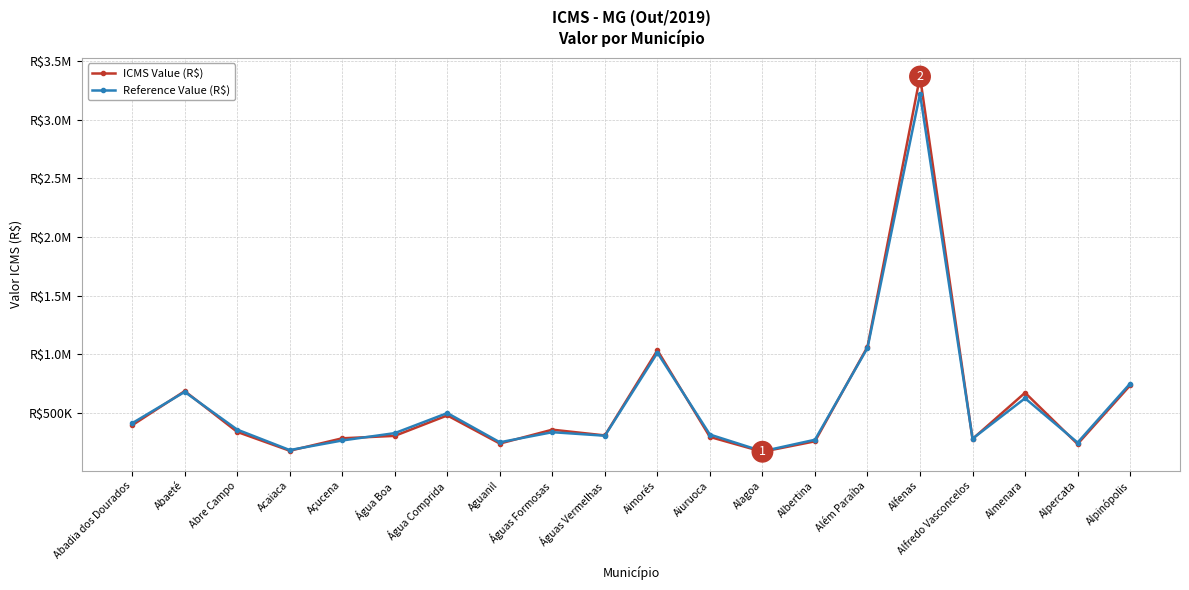

Is this an area chart (filled region under the line)?

No